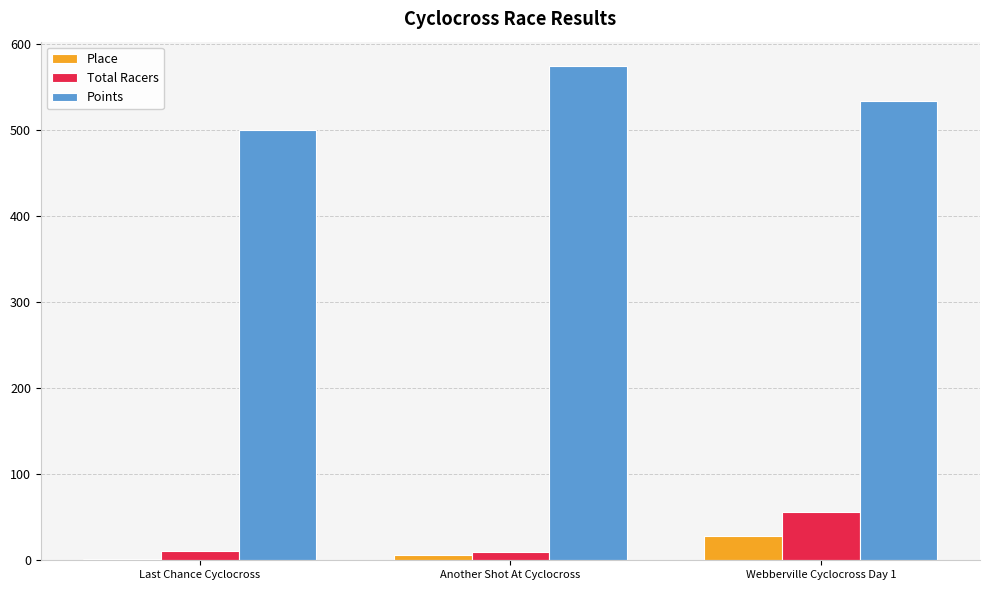

Rank the series by their maximum value, from highest to lowest.

Points, Total Racers, Place